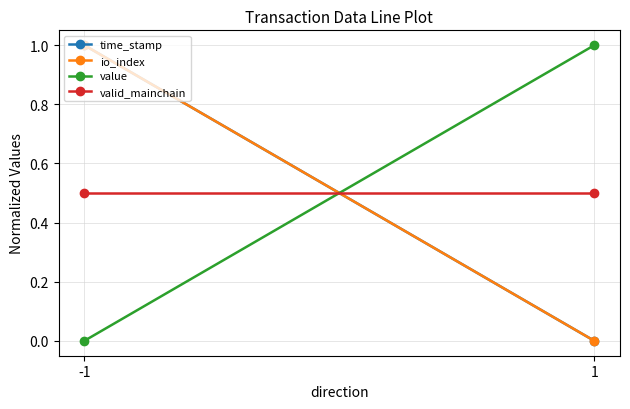

Reading left to right, transcribe all the data shown in this chart.

time_stamp: 1.0	0.0
io_index: 1.0	0.0
value: 0.0	1.0
valid_mainchain: 0.5	0.5